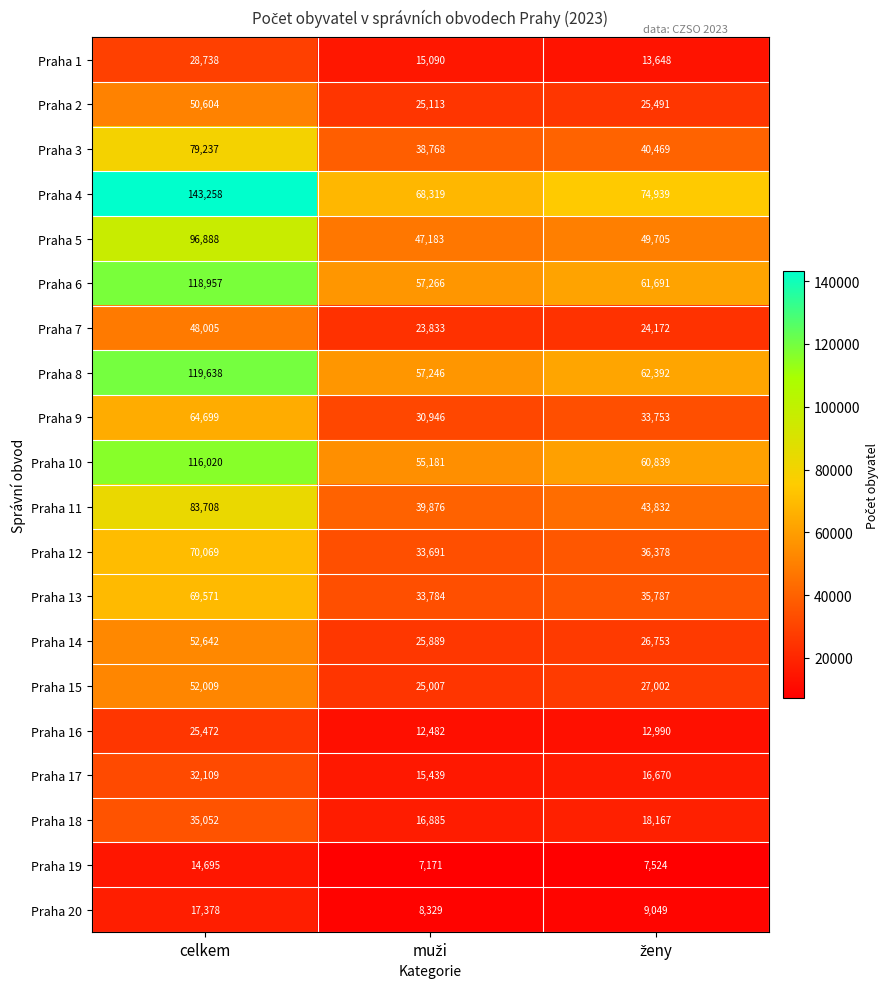

True or false: Praha 12 has a value of 70069 at celkem.

True